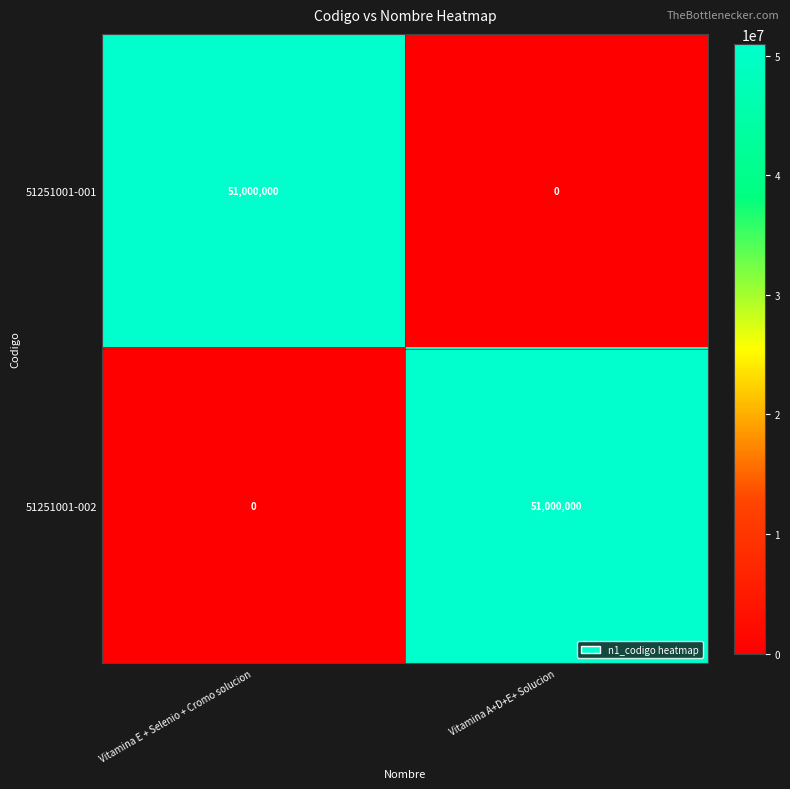

What is the difference between the highest and lowest values at Vitamina A+D+E+ Solucion?

51000000